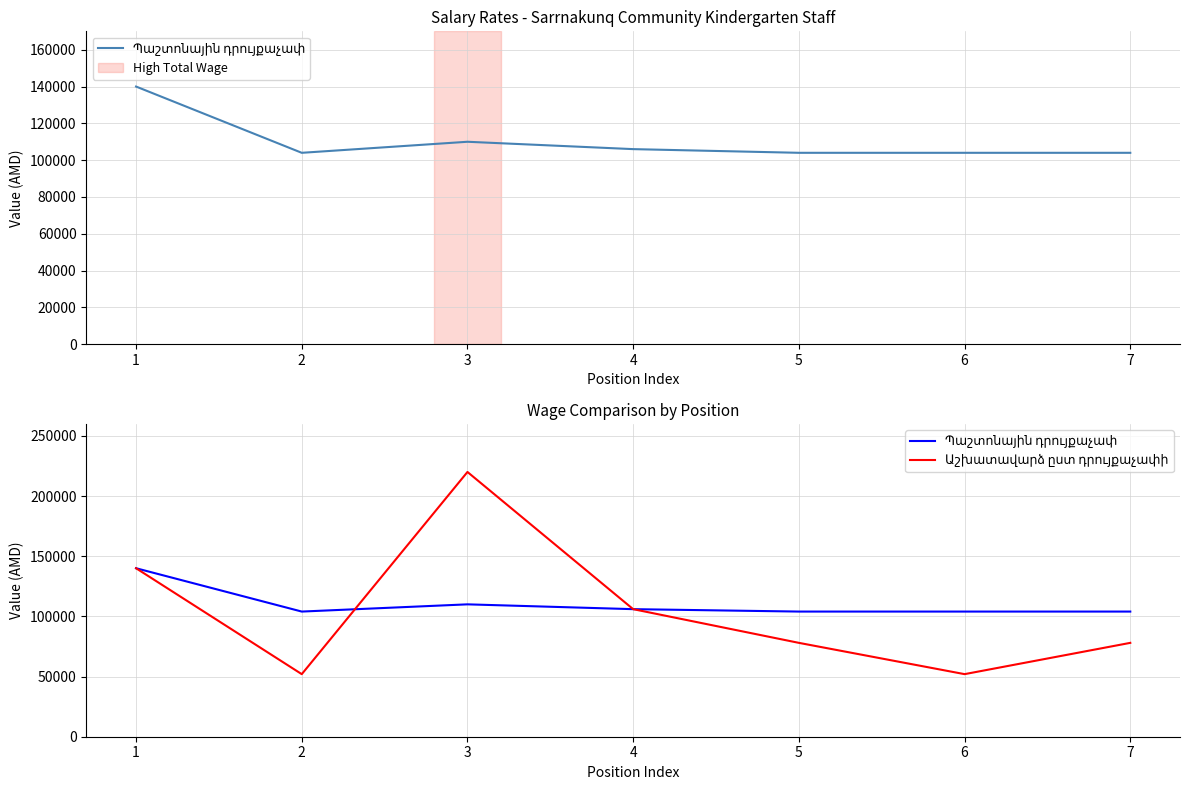

Reading right to left, extract all data points from this chart.

Պաշտոնային դրույքաչափ: 7=104000	6=104000	5=104000	4=106000	3=110000	2=104000	1=140000
Աշխատավարձ ըստ դրույքաչափի: 7=78000	6=52000	5=78000	4=106000	3=220000	2=52000	1=140000